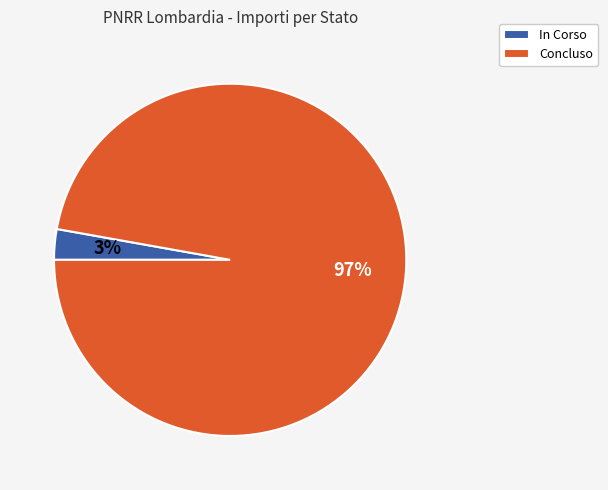

Which category has the biggest portion of the pie?

Concluso